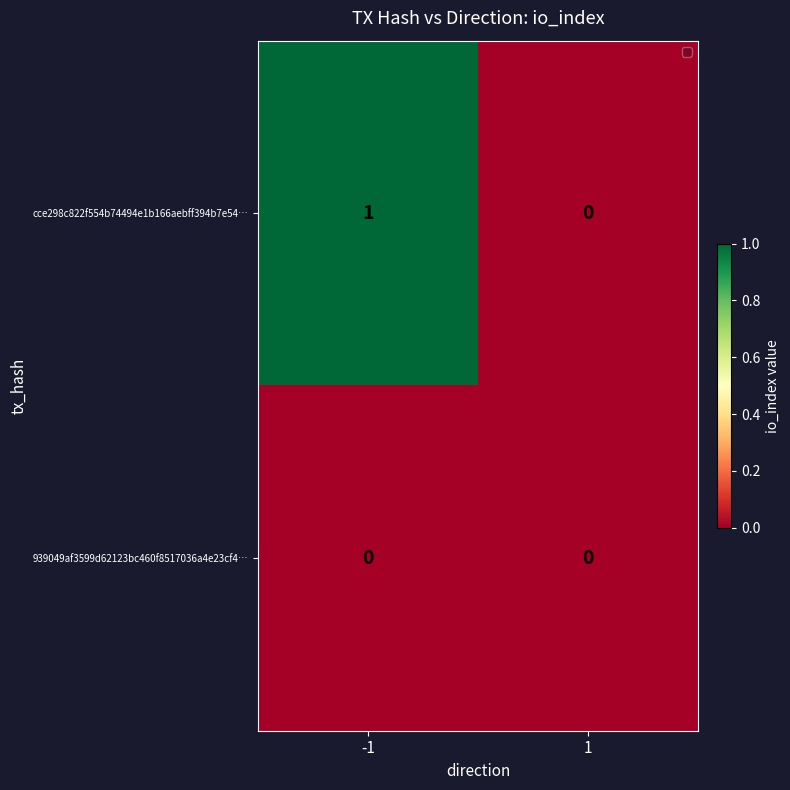

Reading right to left, what are all the values shown in this chart?

cce298c822f554b74494e1b166aebff394b7e54…: 1=0	-1=1
939049af3599d62123bc460f8517036a4e23cf4…: 1=0	-1=0